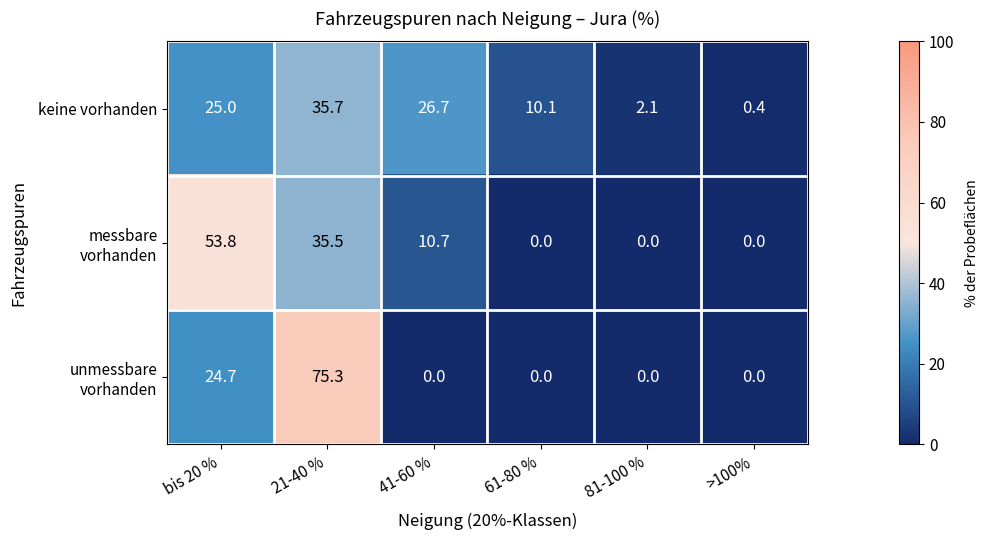

What is the difference between the highest and lowest values at 41-60 %?

26.7